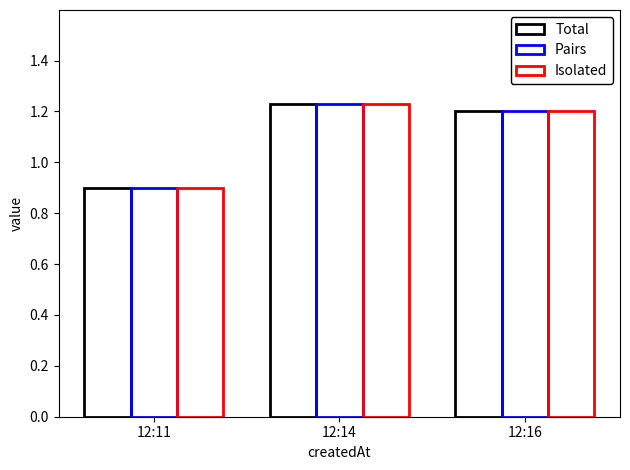

What is the value of the Pairs bar at the 2nd from the left?

1.2